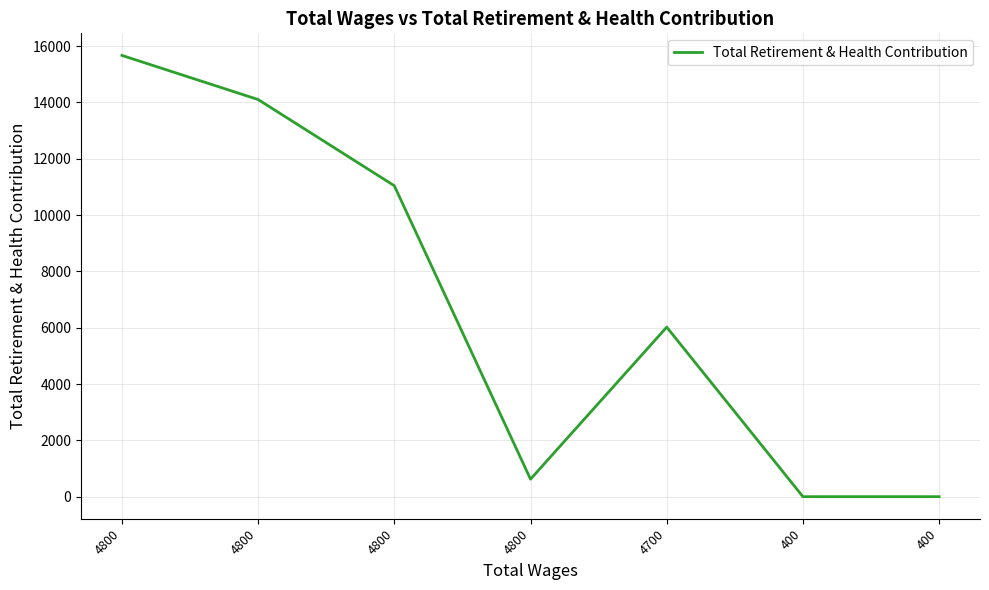

How many distinct data groups are displayed?

1